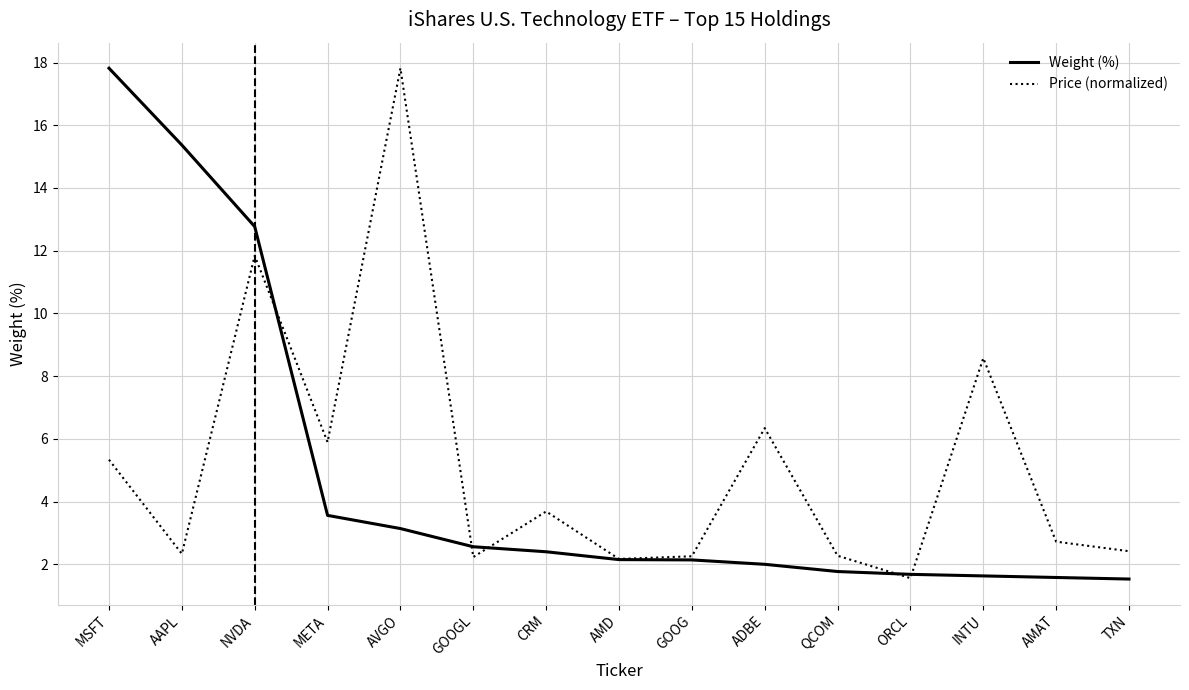

At which category does Price (normalized) reach its first local valley?

AAPL